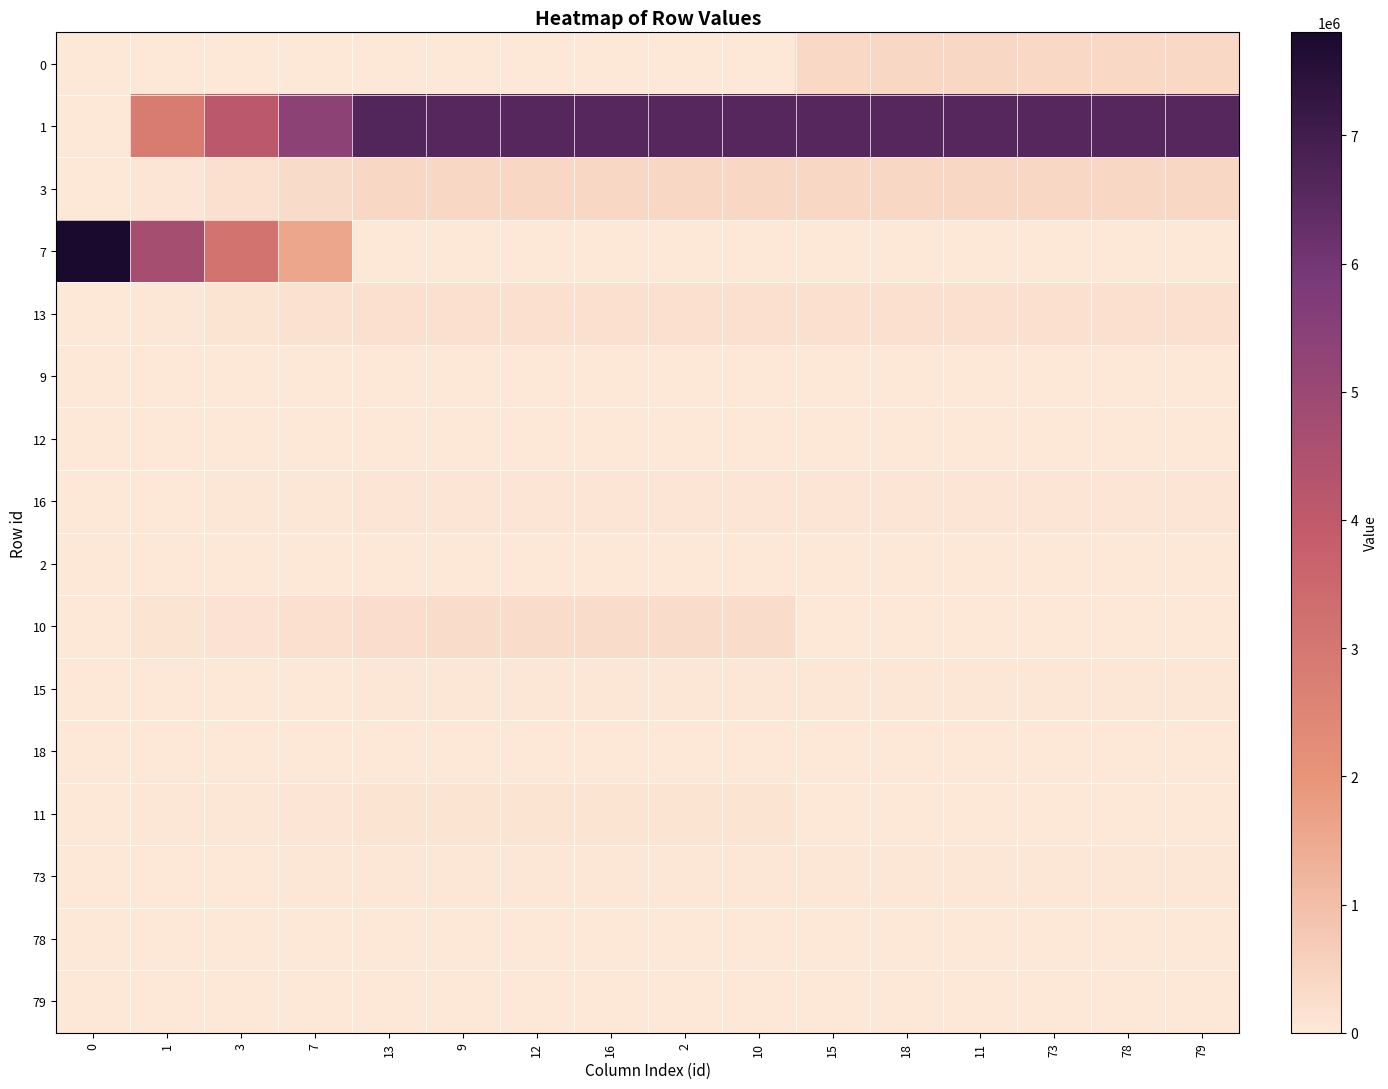

Reading left to right, transcribe all the data shown in this chart.

0: 0=0	1=334	3=5645	7=12172	13=13867	9=16257	12=18100	16=18742	2=18309	10=15673	15=385110	18=397775	11=396672	73=393643	78=388097	79=381298
1: 0=896	1=2832364	3=4089538	7=5335644	13=6628229	9=6614080	12=6598015	16=6592331	2=6589839	10=6593030	15=6593395	18=6592066	11=6594184	73=6597894	78=6605430	79=6612464
3: 0=0	1=86134	3=199024	7=320948	13=417120	9=417457	12=419912	16=417462	2=417285	10=416475	15=418306	18=419925	11=417960	73=416263	78=415200	79=415288
7: 0=7804032	1=4675400	3=3113377	7=1556345	13=0	9=0	12=0	16=0	2=0	10=0	15=0	18=0	11=0	73=0	78=0	79=0
13: 0=0	1=42940	3=97537	7=157614	13=203721	9=203183	12=201994	16=201599	2=200565	10=200922	15=201634	18=202201	11=202536	73=203859	78=203162	79=202285
9: 0=0	1=2492	3=3665	7=3210	13=4076	9=3606	12=4153	16=4104	2=3669	10=4182	15=21825	18=12445	11=10867	73=10654	78=10433	79=11239
12: 0=0	1=0	3=0	7=0	13=0	9=0	12=0	16=0	2=0	10=0	15=0	18=0	11=0	73=0	78=0	79=0
16: 0=0	1=15425	3=38044	7=56968	13=71073	9=71616	12=72085	16=73439	2=72722	10=71872	15=71640	18=72341	11=72920	73=73033	78=73969	79=73300
2: 0=0	1=0	3=0	7=0	13=0	9=0	12=0	16=0	2=0	10=0	15=0	18=0	11=0	73=0	78=0	79=0
10: 0=0	1=92748	3=147304	7=206214	13=268679	9=277184	12=287649	16=293559	2=297842	10=286801	15=534	18=473	11=451	73=388	78=327	79=297
15: 0=0	1=7227	3=19526	7=28774	13=35707	9=35545	12=35291	16=35374	2=35314	10=35027	15=35049	18=35219	11=35298	73=35363	78=35478	79=35804
18: 0=0	1=0	3=0	7=0	13=0	9=0	12=0	16=0	2=0	10=0	15=0	18=0	11=0	73=2	78=80	79=5437
11: 0=0	1=36897	3=57571	7=77369	13=100194	9=103241	12=104399	16=105610	2=106046	10=100792	15=6085	18=6346	11=6650	73=5738	78=5409	79=5104
73: 0=0	1=10118	3=26189	7=38591	13=48329	9=48152	12=48321	16=47566	2=47891	10=48668	15=48194	18=47946	11=48191	73=48106	78=47981	79=47937
78: 0=0	1=0	3=0	7=0	13=0	9=0	12=0	16=0	2=0	10=0	15=0	18=0	11=0	73=0	78=0	79=0
79: 0=0	1=0	3=0	7=0	13=0	9=0	12=0	16=0	2=0	10=0	15=0	18=0	11=0	73=0	78=0	79=0